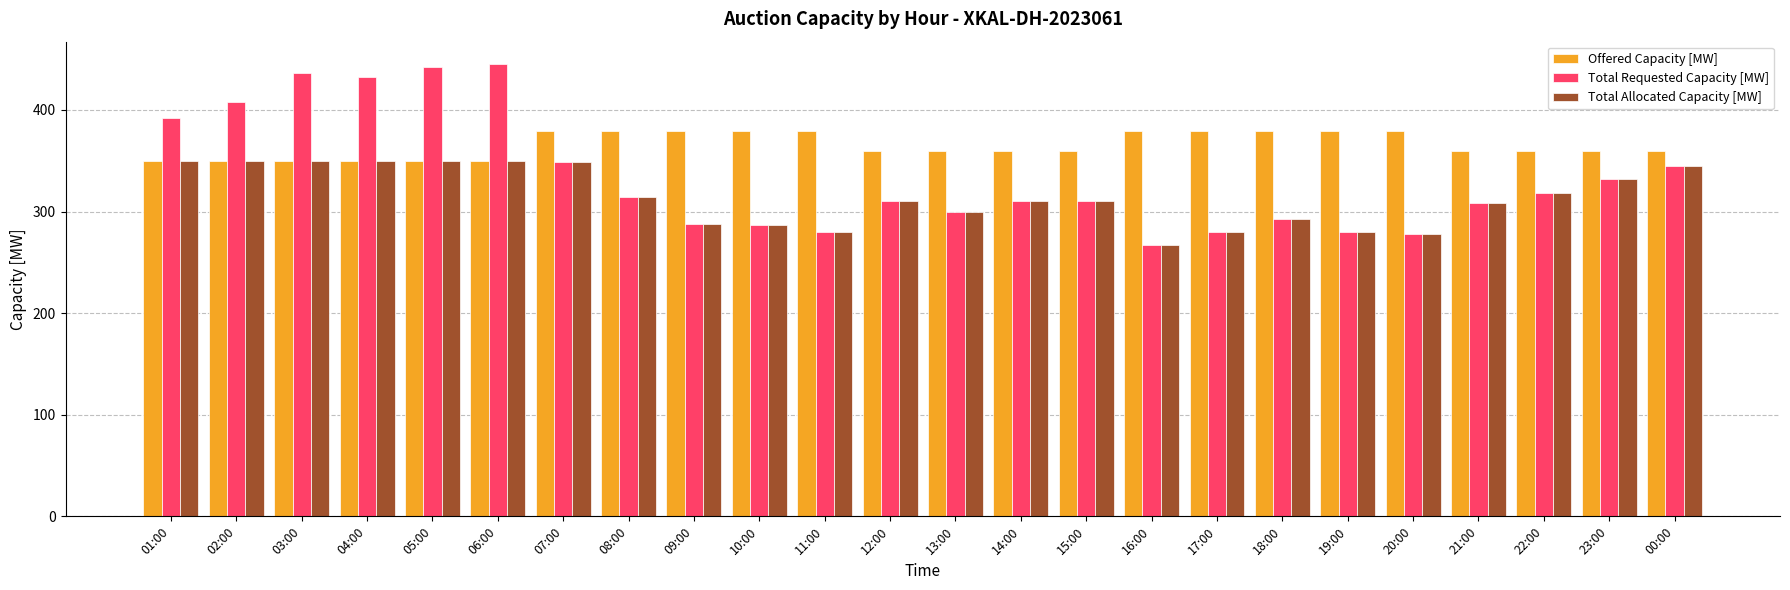

What is the average value of the Offered Capacity [MW] series?

365